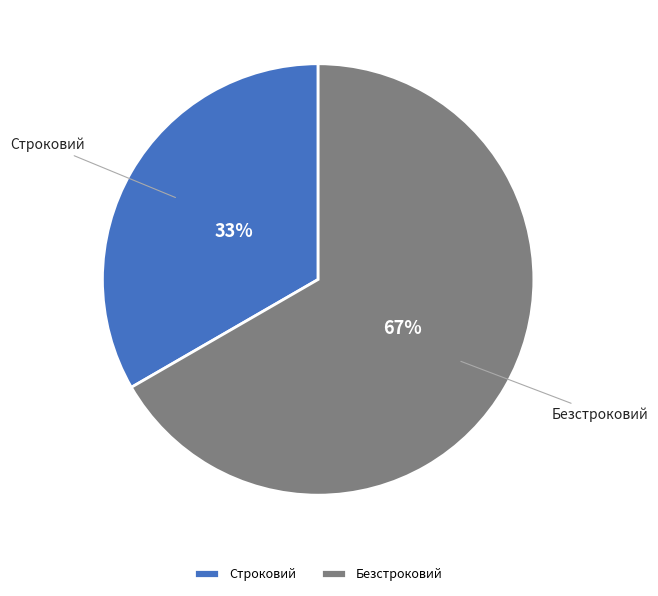

Is the sum of Безстроковий and Строковий greater than half?

Yes